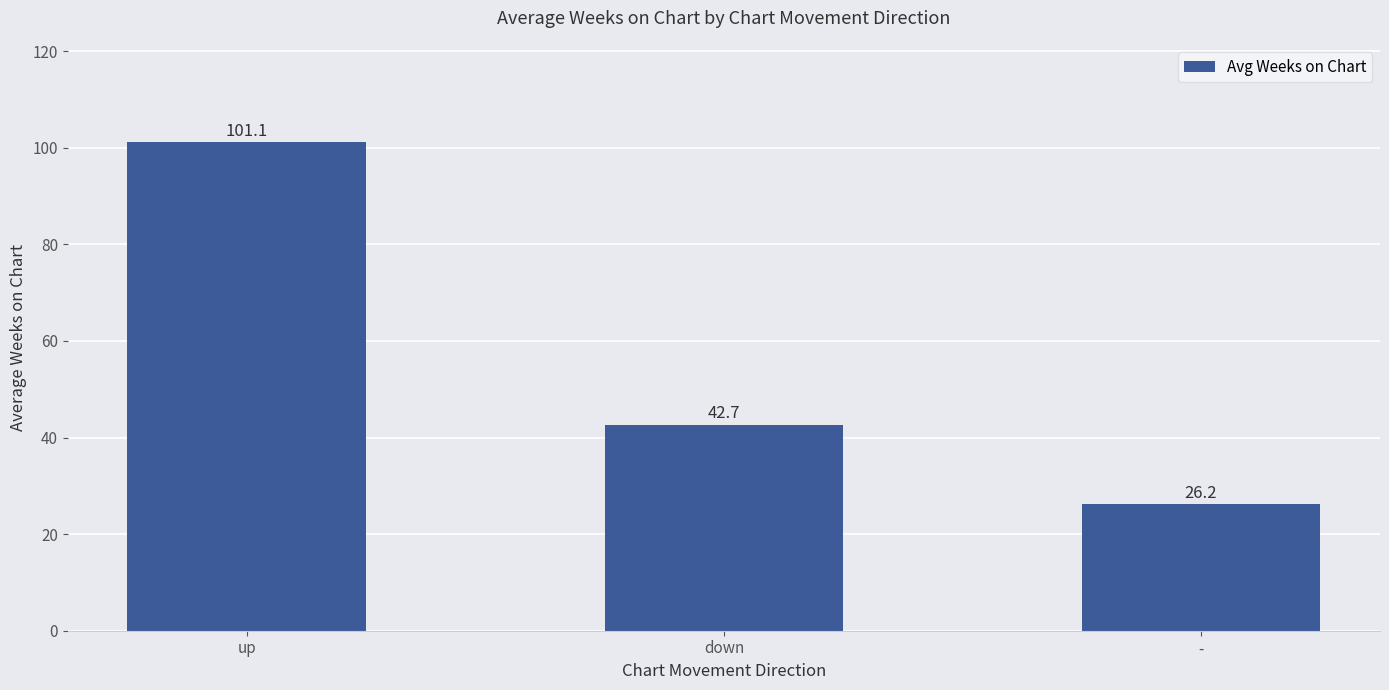

Reading left to right, list all the values displayed in this chart.

up=101.1	down=42.7	-=26.2